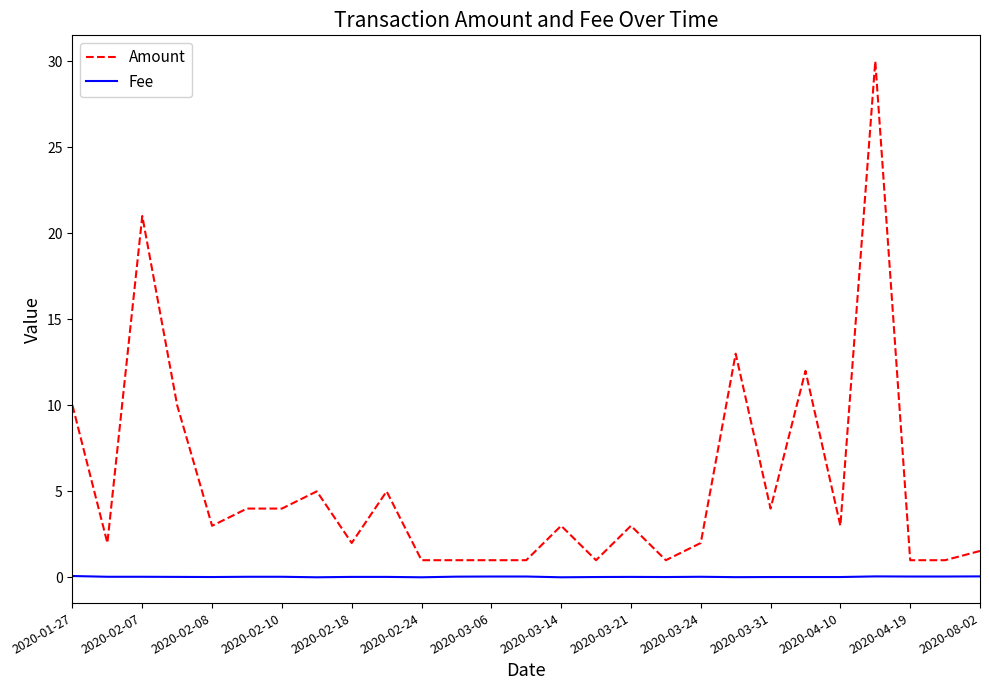

True or false: Amount and Fee intersect in this chart.

False